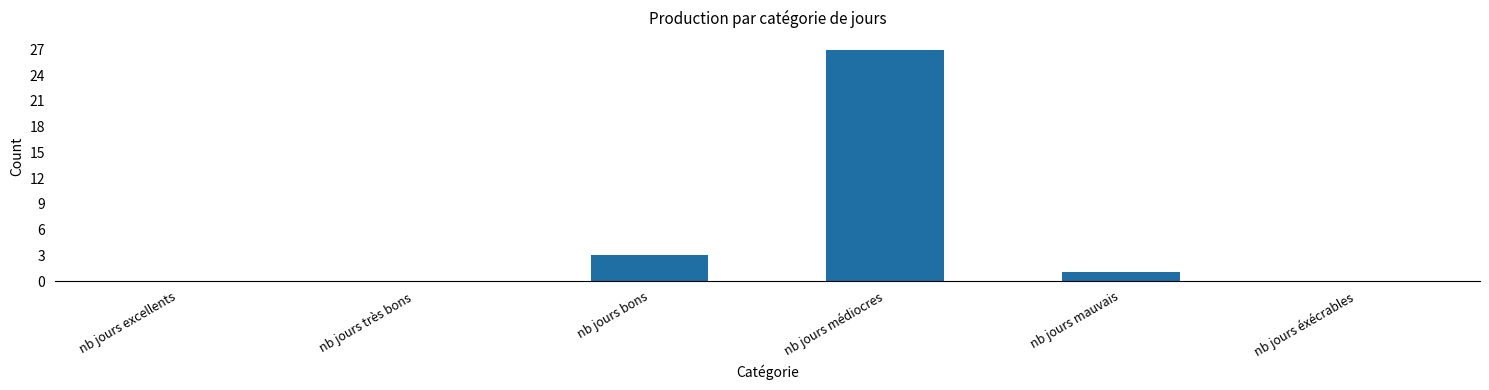

How many distinct data groups are displayed?

1